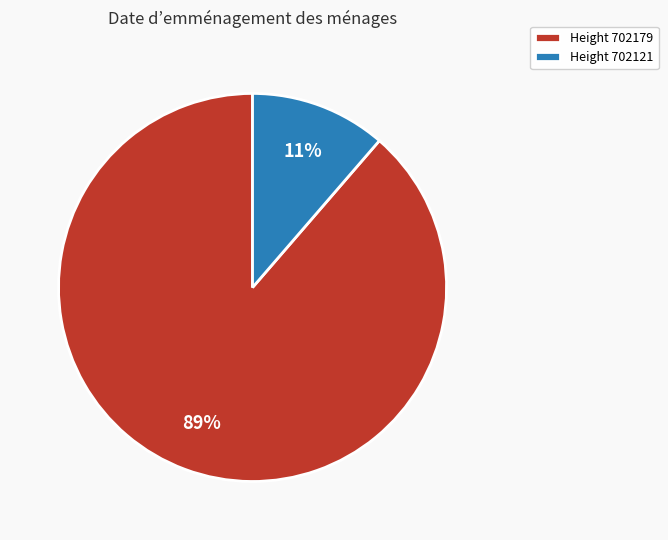

The Height 702179 slice represents 89% of the pie. True or false?

True